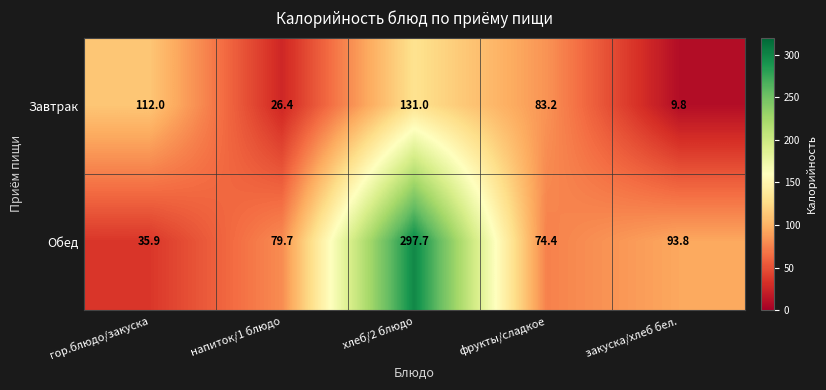

The Обед series shows 74.4 at фрукты/сладкое. True or false?

True